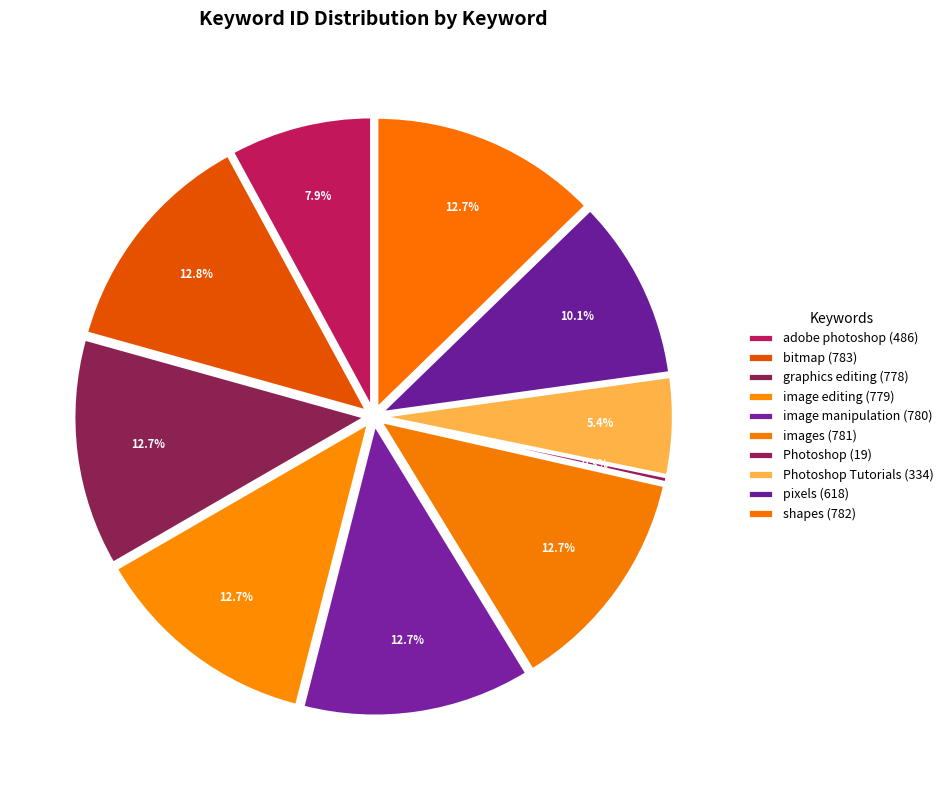

Is it true that graphics editing is 13% of the pie?

True